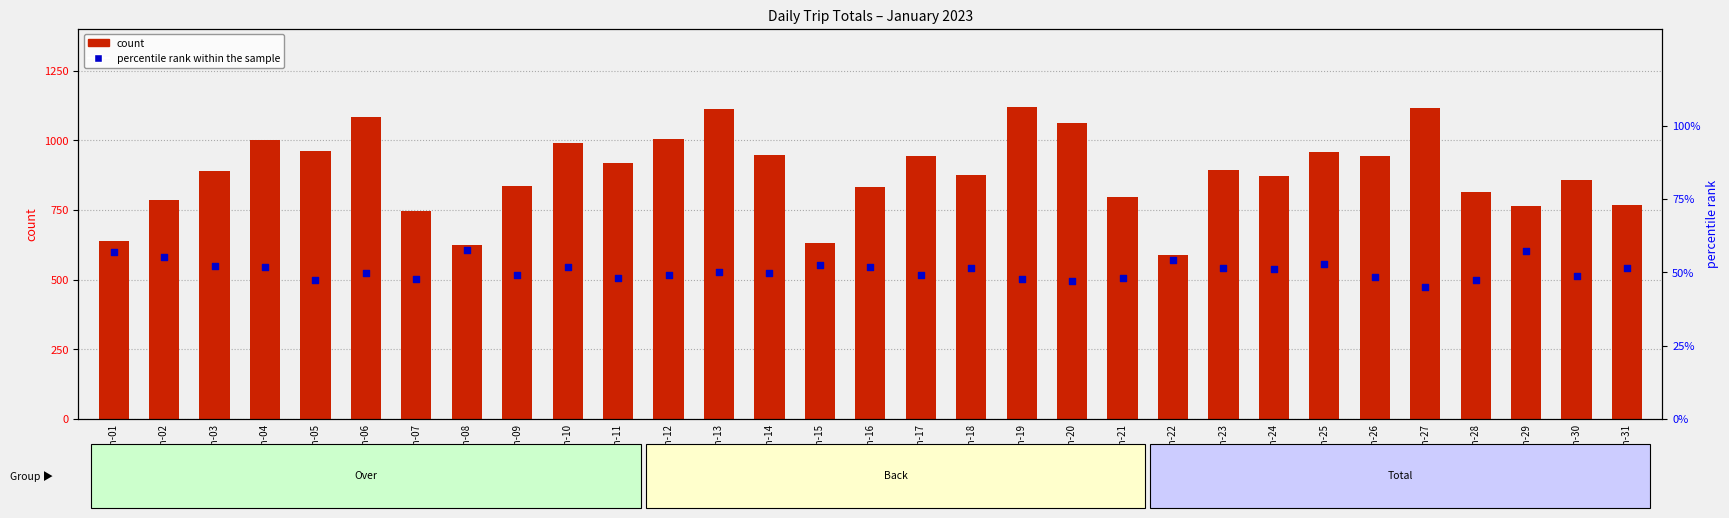

Which series has the widest spread of Y values?

count